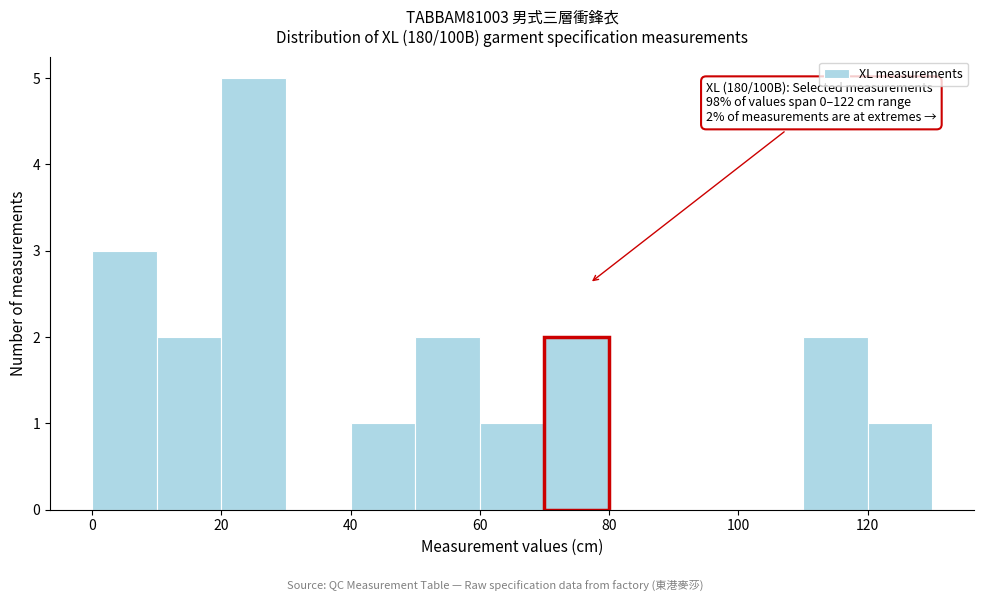

Which range on the x-axis has the tallest bar?

20 to 30